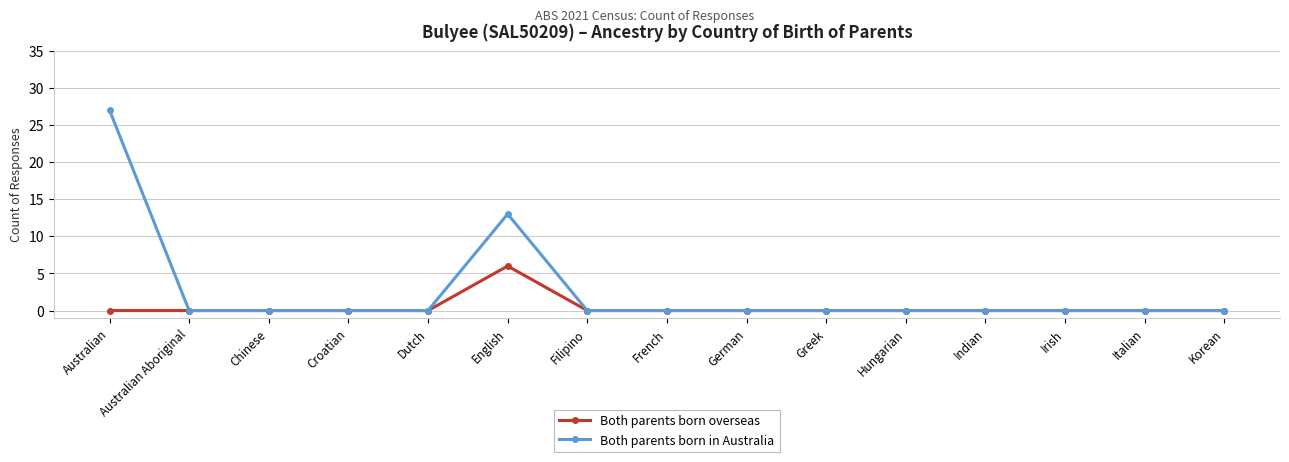

Reading left to right, list all the values displayed in this chart.

Both parents born overseas: Australian=0	Australian Aboriginal=0	Chinese=0	Croatian=0	Dutch=0	English=6	Filipino=0	French=0	German=0	Greek=0	Hungarian=0	Indian=0	Irish=0	Italian=0	Korean=0
Both parents born in Australia: Australian=27	Australian Aboriginal=0	Chinese=0	Croatian=0	Dutch=0	English=13	Filipino=0	French=0	German=0	Greek=0	Hungarian=0	Indian=0	Irish=0	Italian=0	Korean=0